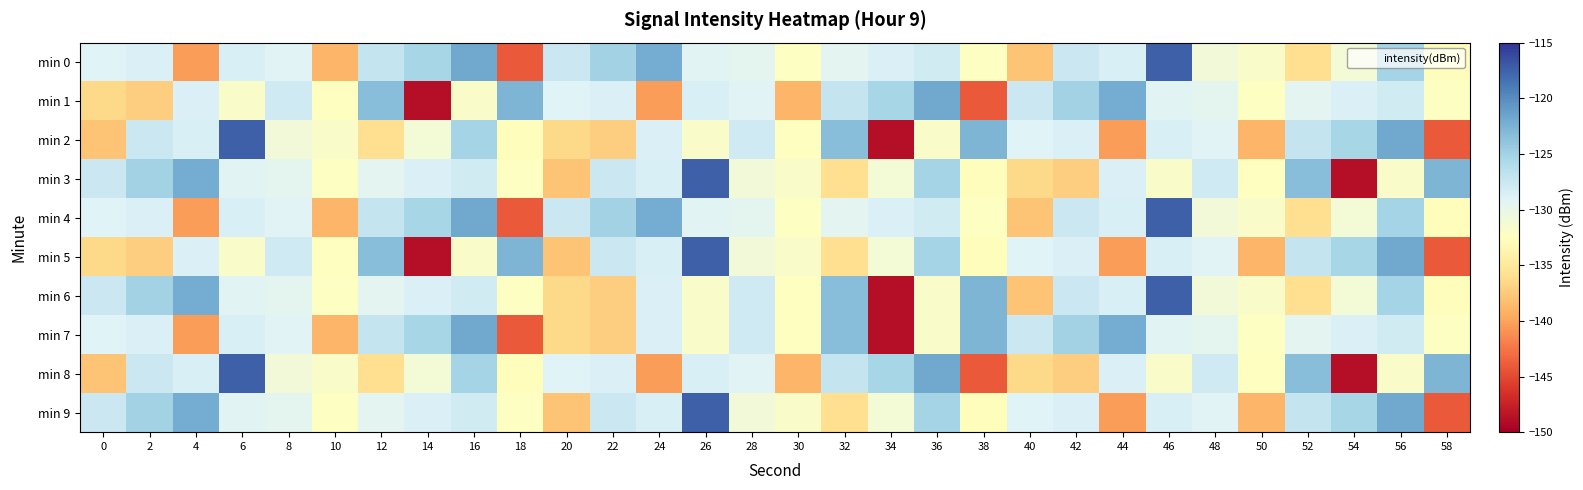

At which category is the sum across all series the highest?

46